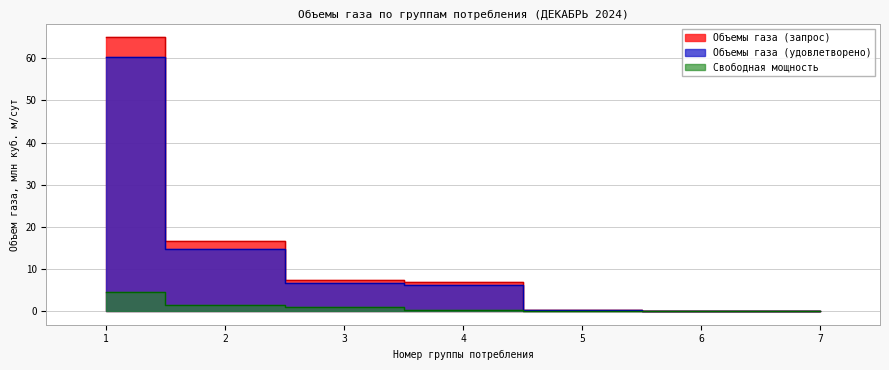

True or false: Свободная мощность has a value of 1.4 at 2.

True